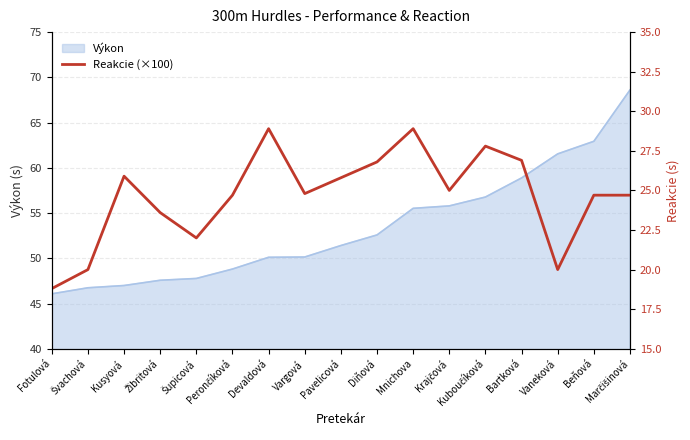

Where does the Výkon series first go above 51?

Pavelicová